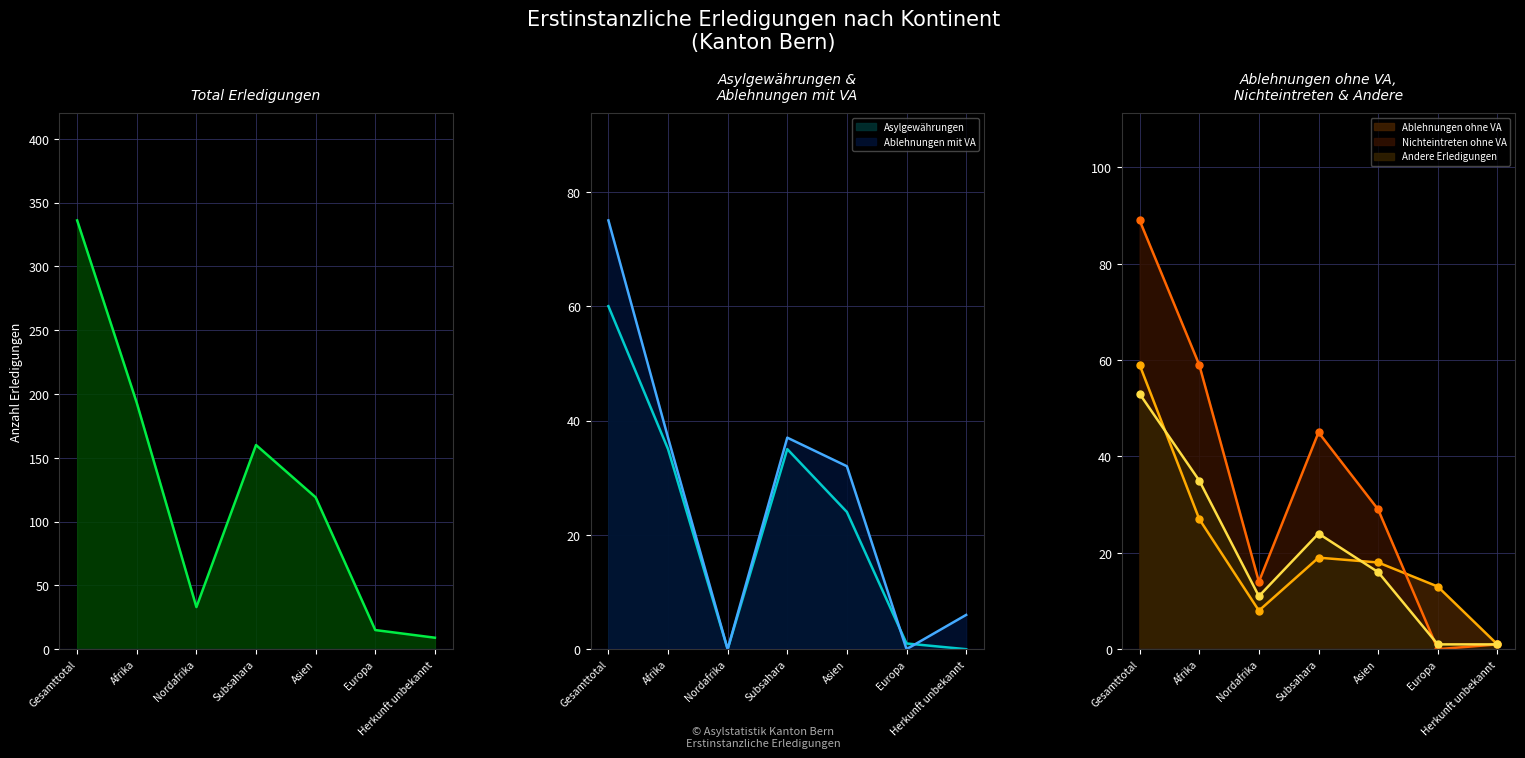

Where does the Andere Erledigungen series first go above 16?

Gesamttotal